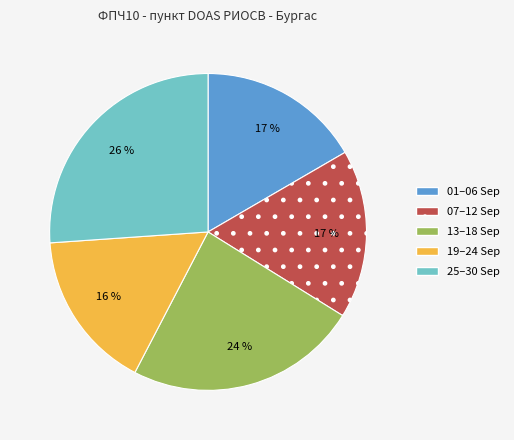

Is there a majority slice in this chart?

No